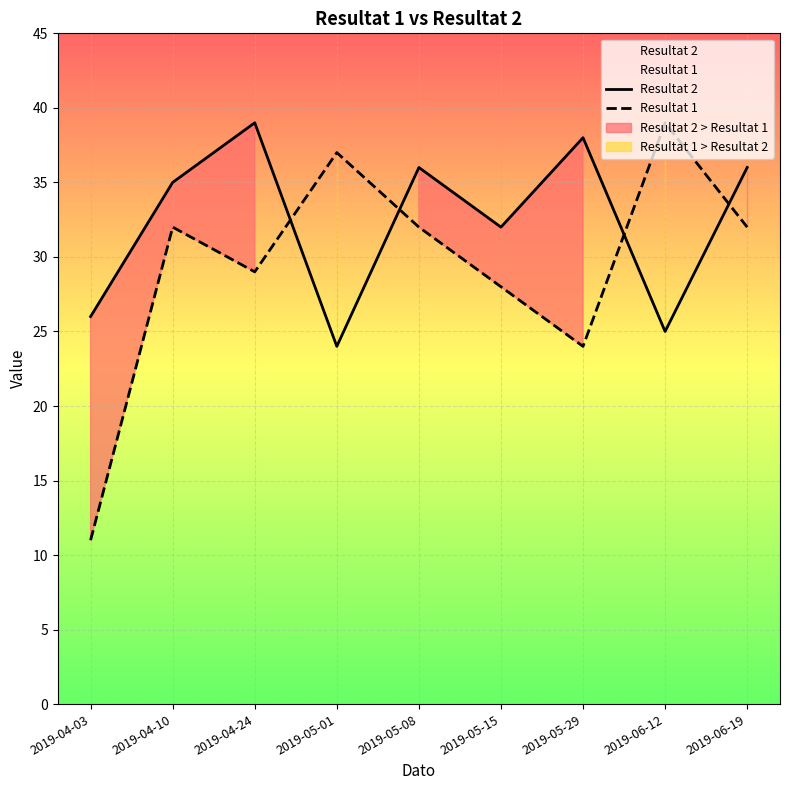

True or false: Resultat 1 has a value of 37 at 2019-05-01.

True